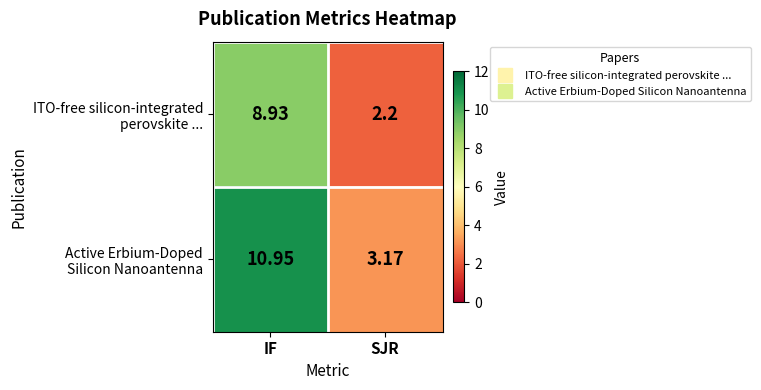

What is the spread (max minus min) of values at IF?

2.0